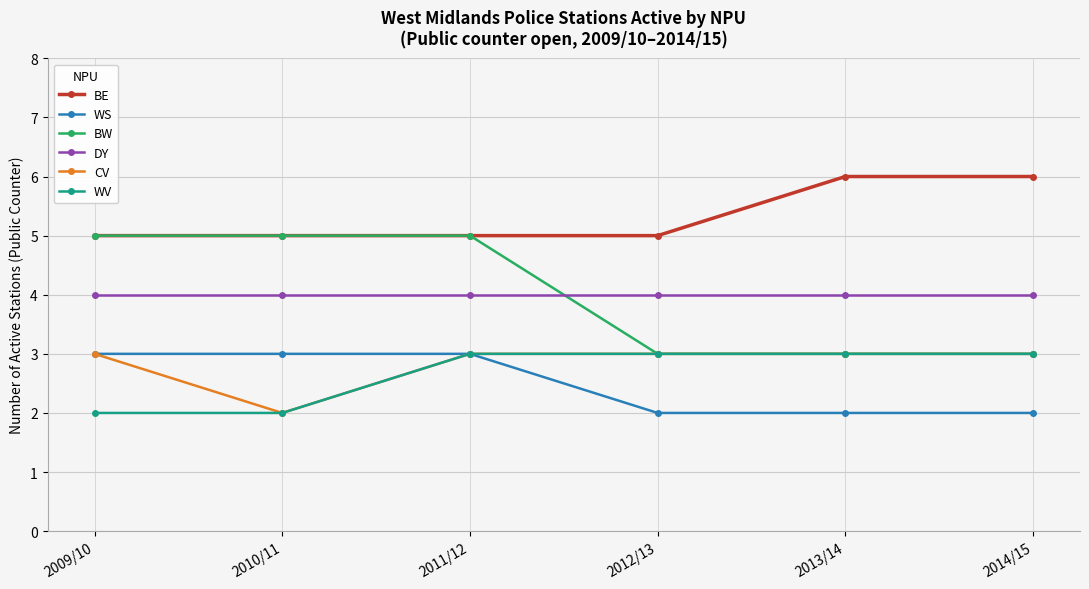

At which category is the sum across all series the highest?

2011/12